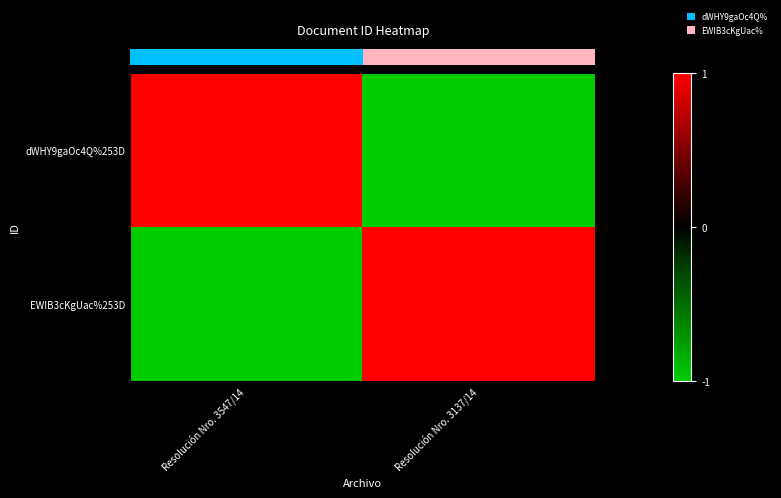

Between Resolución Nro. 3547/14 and Resolución Nro. 3137/14, which is larger?

Resolución Nro. 3547/14